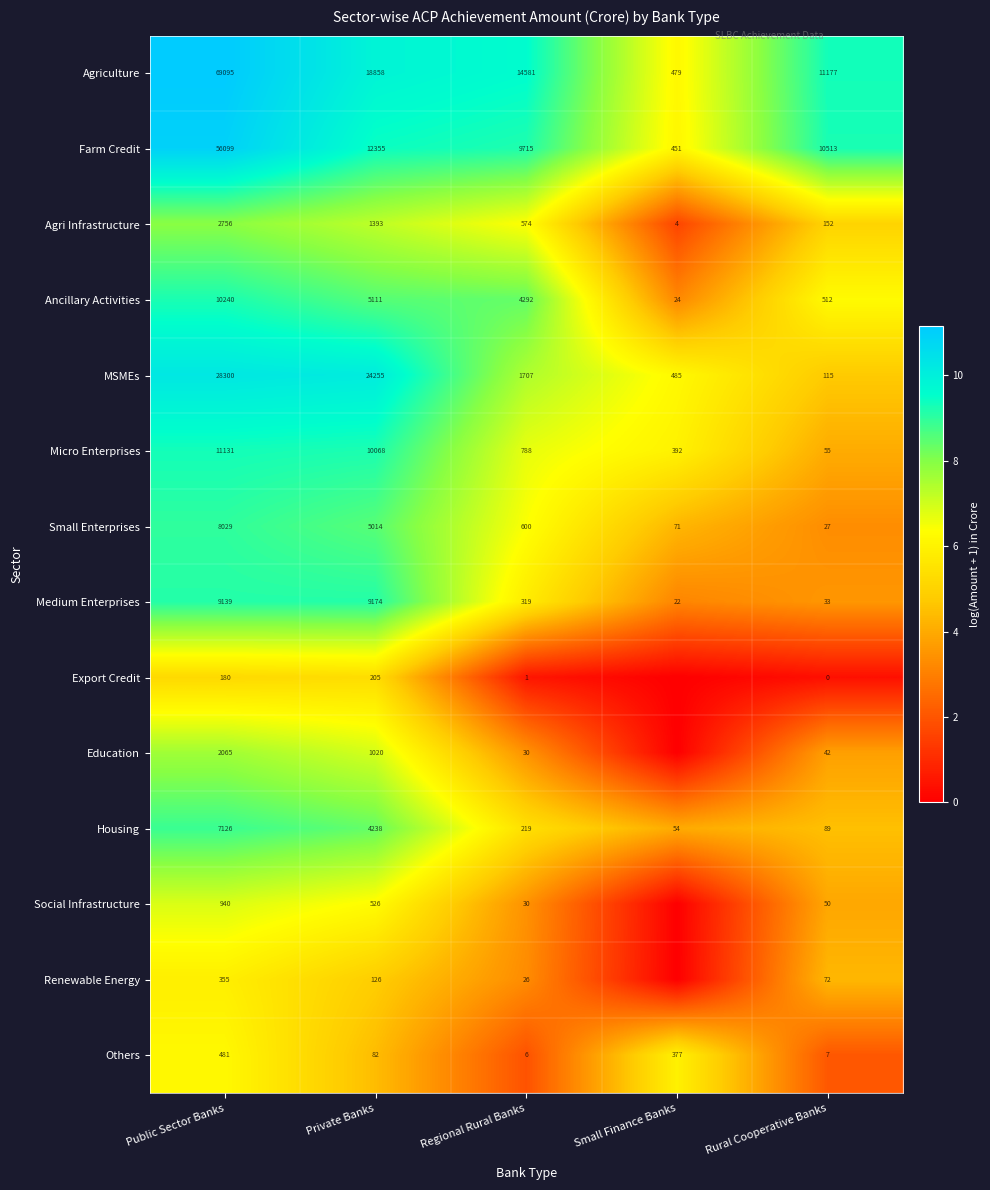

Is the value of Small Enterprises at Public Sector Banks greater than the value of Micro Enterprises at Rural Cooperative Banks?

Yes